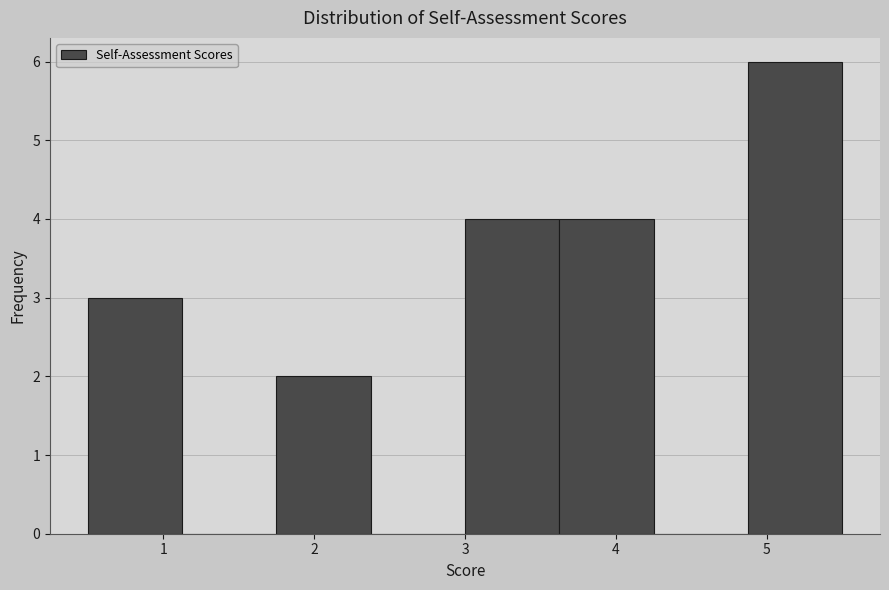

Over which range of the x-axis is the bar tallest?

4.9 to 5.5